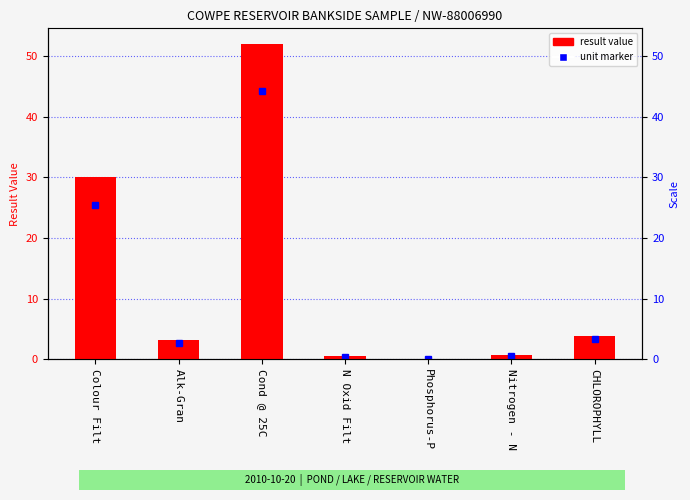

What is the greatest value displayed?

52.0